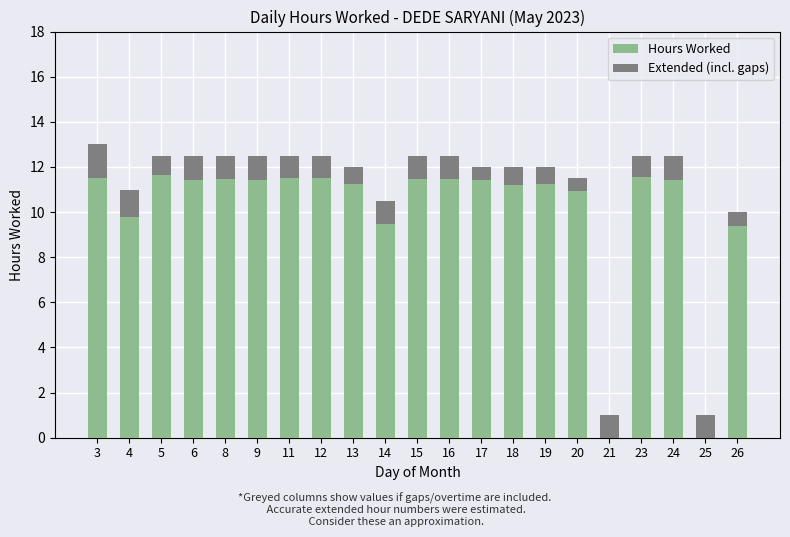

What is the highest value of the Hours Worked series?

11.7